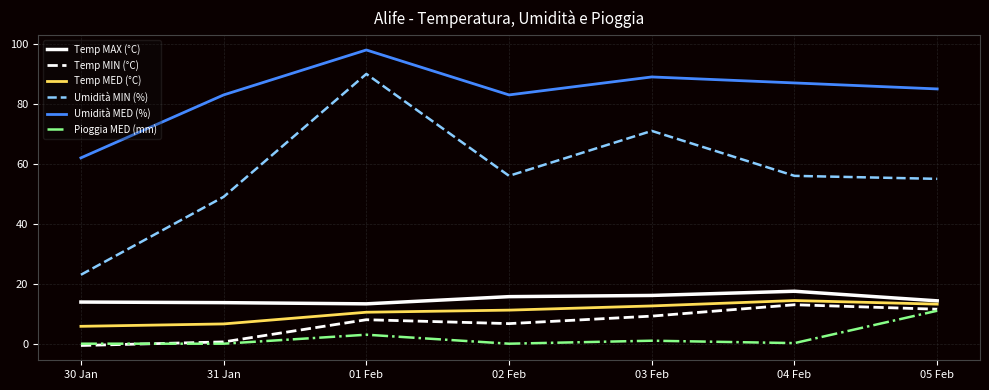

True or false: Umidità MIN (%) and Temp MED (°C) cross at least once.

False